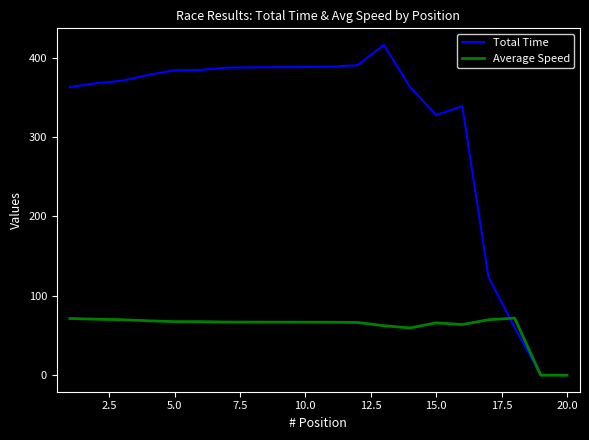

List the series in order of their peak value, highest first.

Total Time, Average Speed